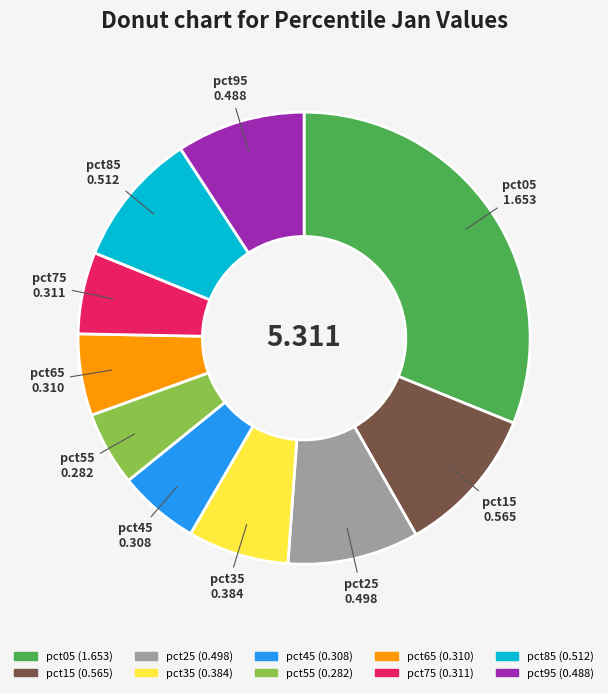

Is the sum of pct95 and pct65 greater than half?

No